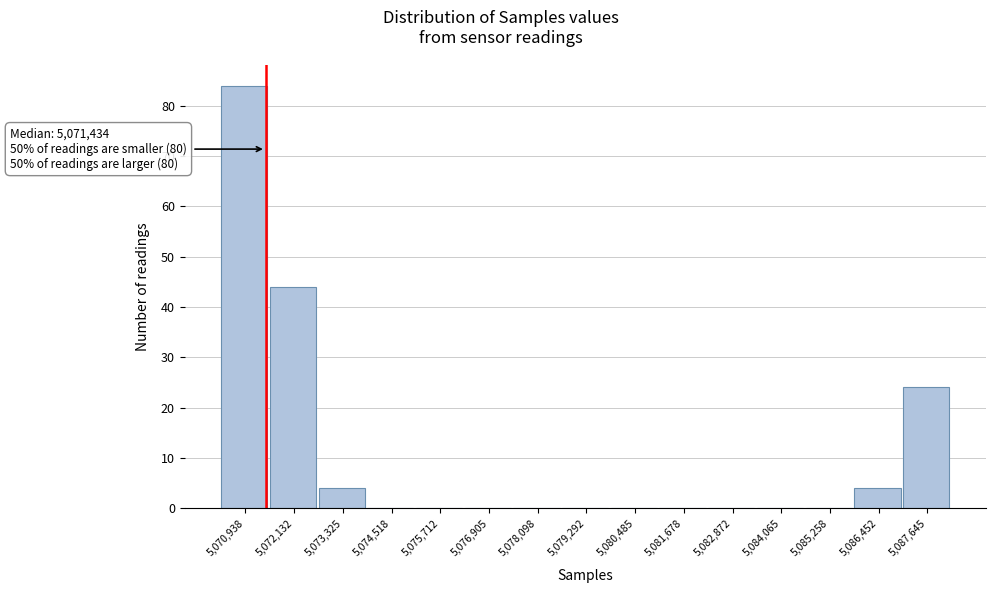

Which range on the x-axis has the tallest bar?

5070400 to 5071600